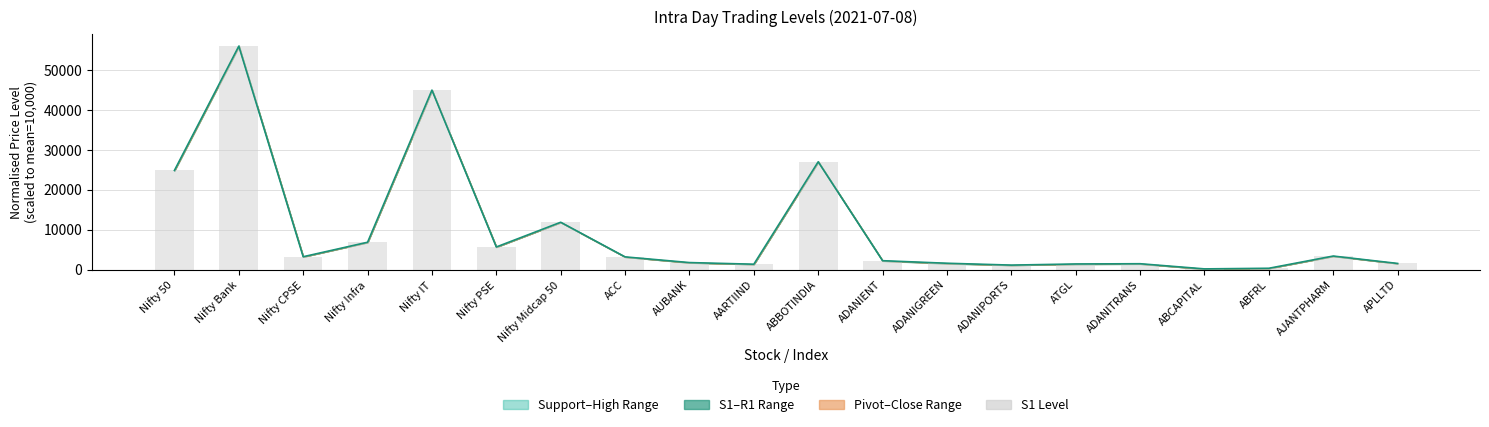

What is the approximate value of S1 Level at ABBOTINDIA?

26979.3